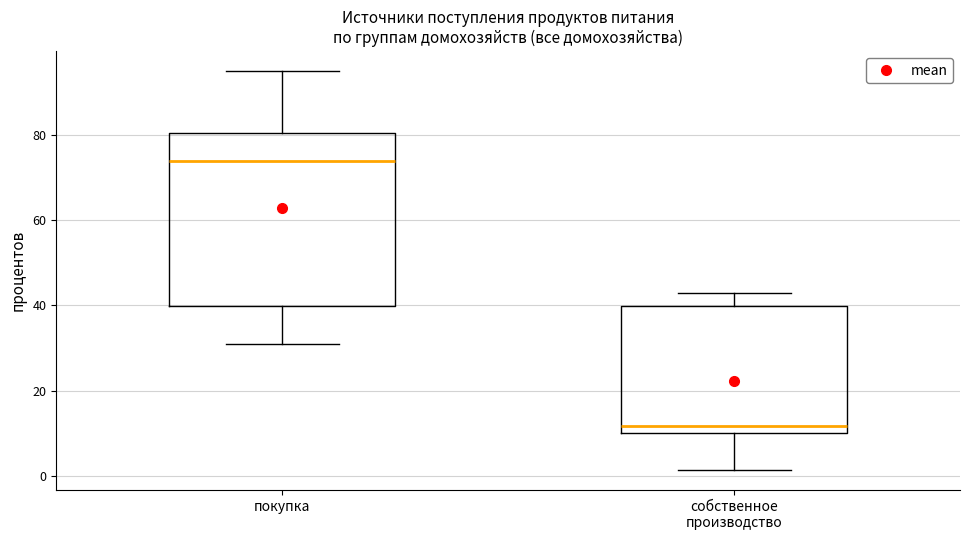

Which box's median line is the highest?

покупка